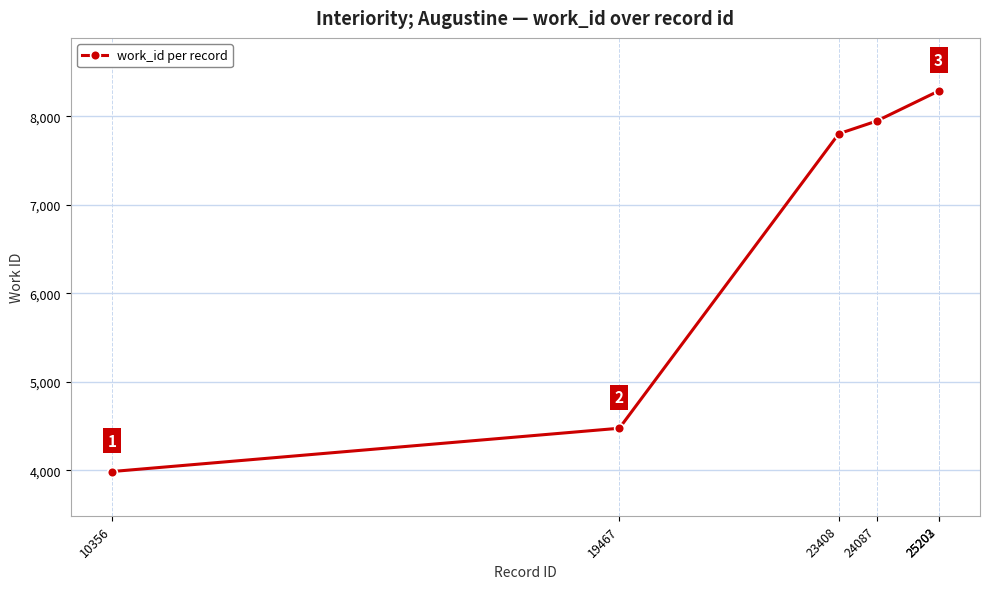

Which has a higher value, 10356 or 19467?

19467